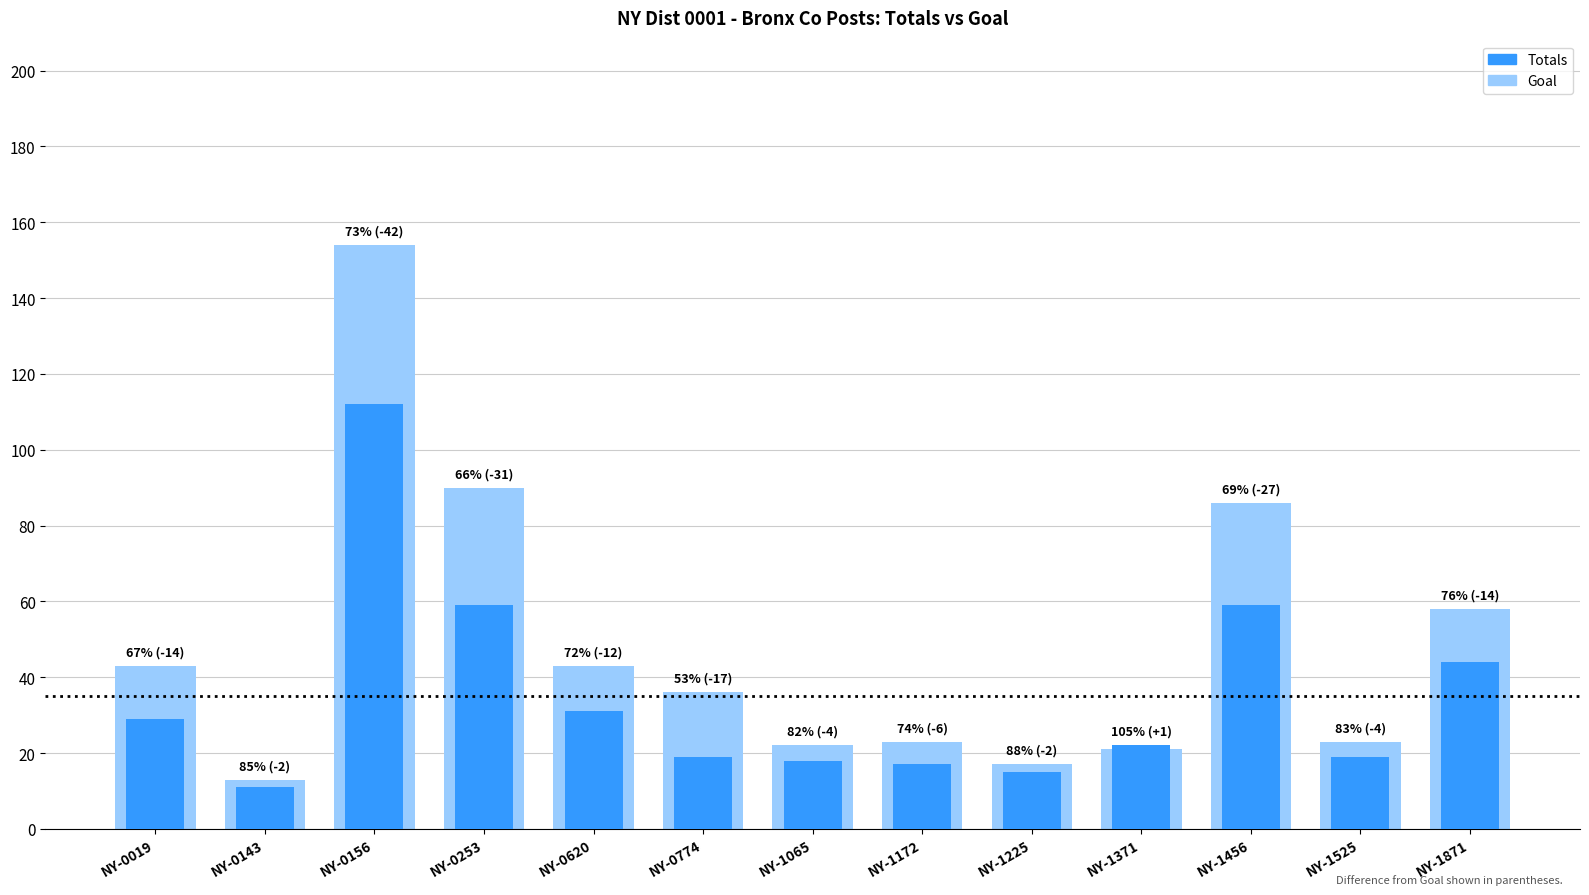

What is the difference between the maximum and second lowest values in the Totals series?

97